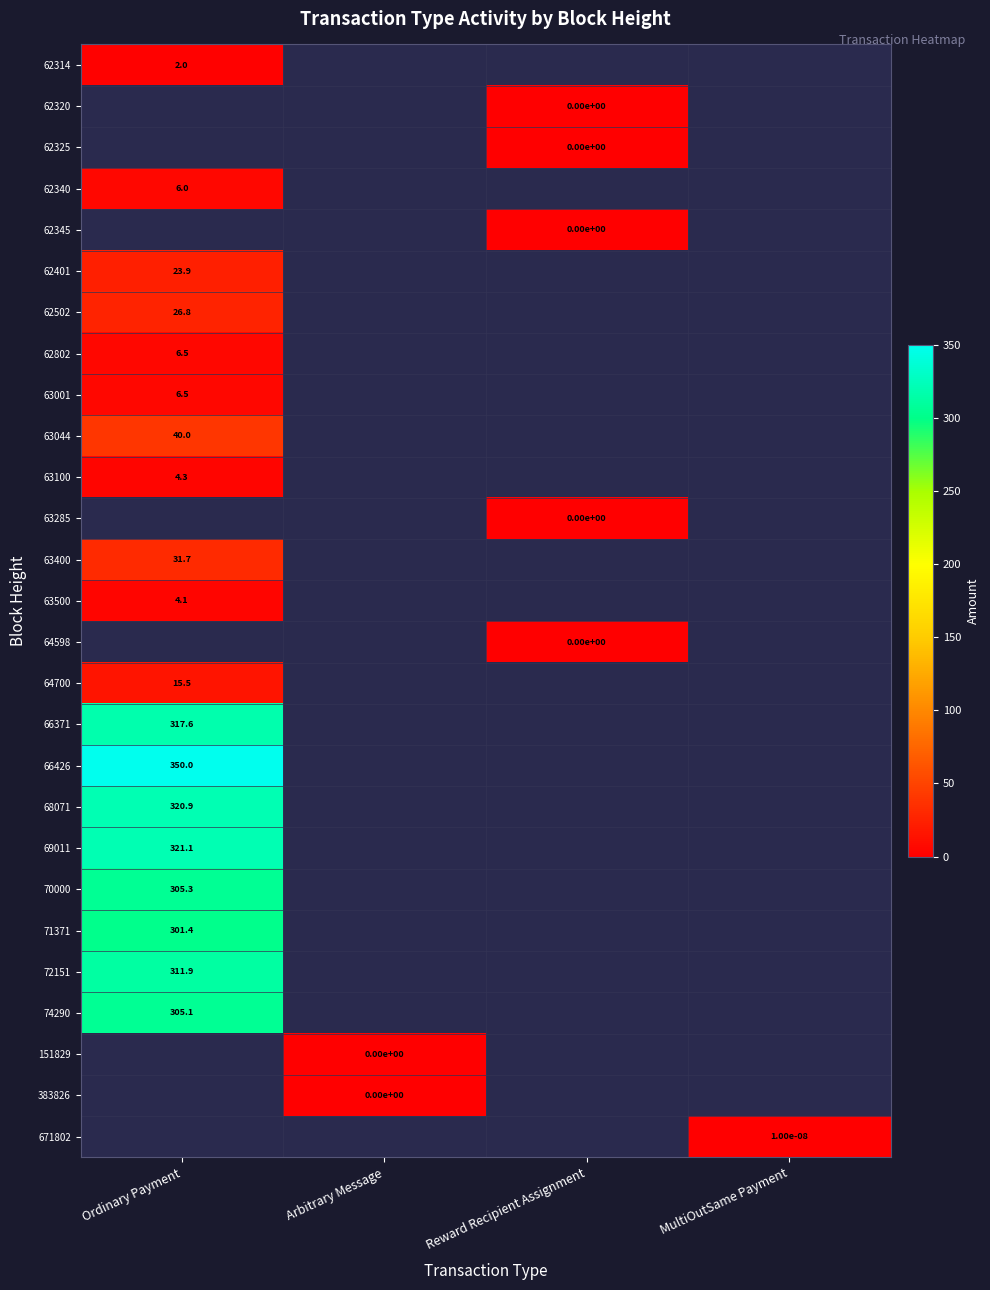

Which category has the lowest value across all series?

Arbitrary Message